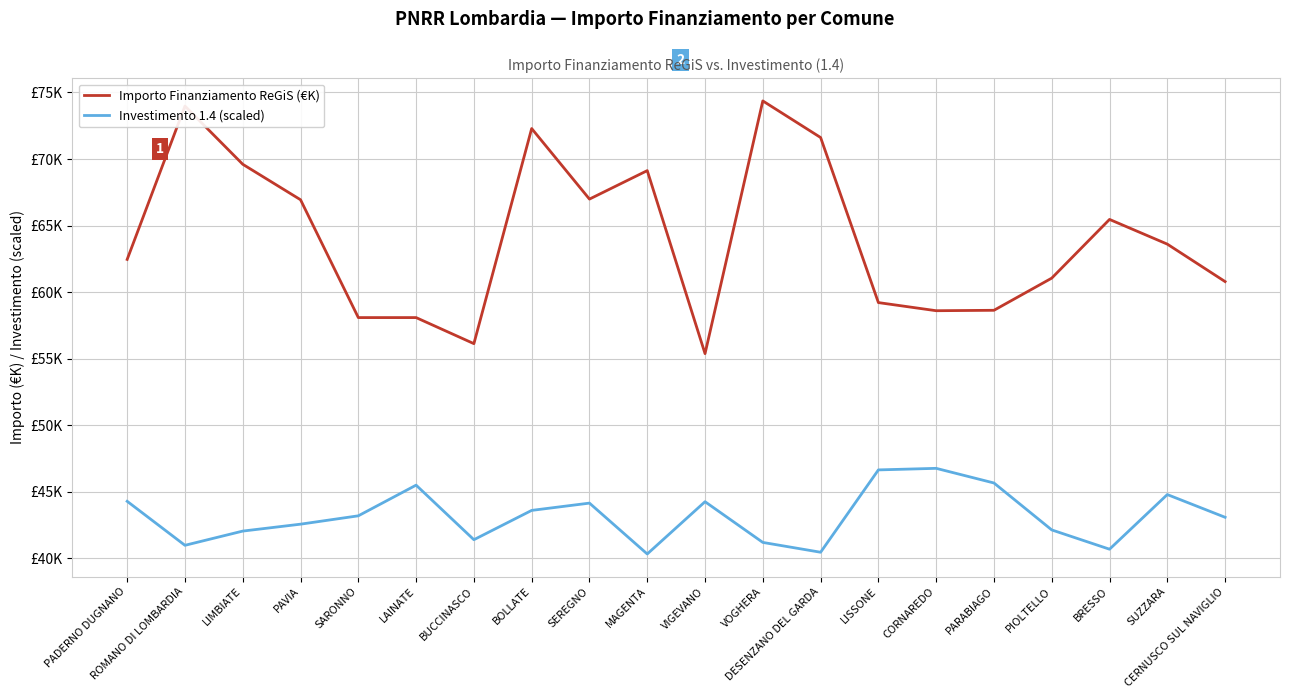

What is the label of the 15th point from the right?

LAINATE